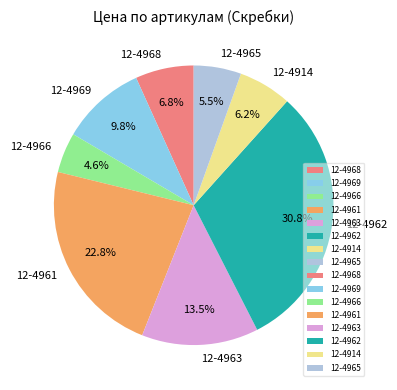

To the nearest percent, what is the difference between the 12-4968 and 12-4966 slice percentages?

2%